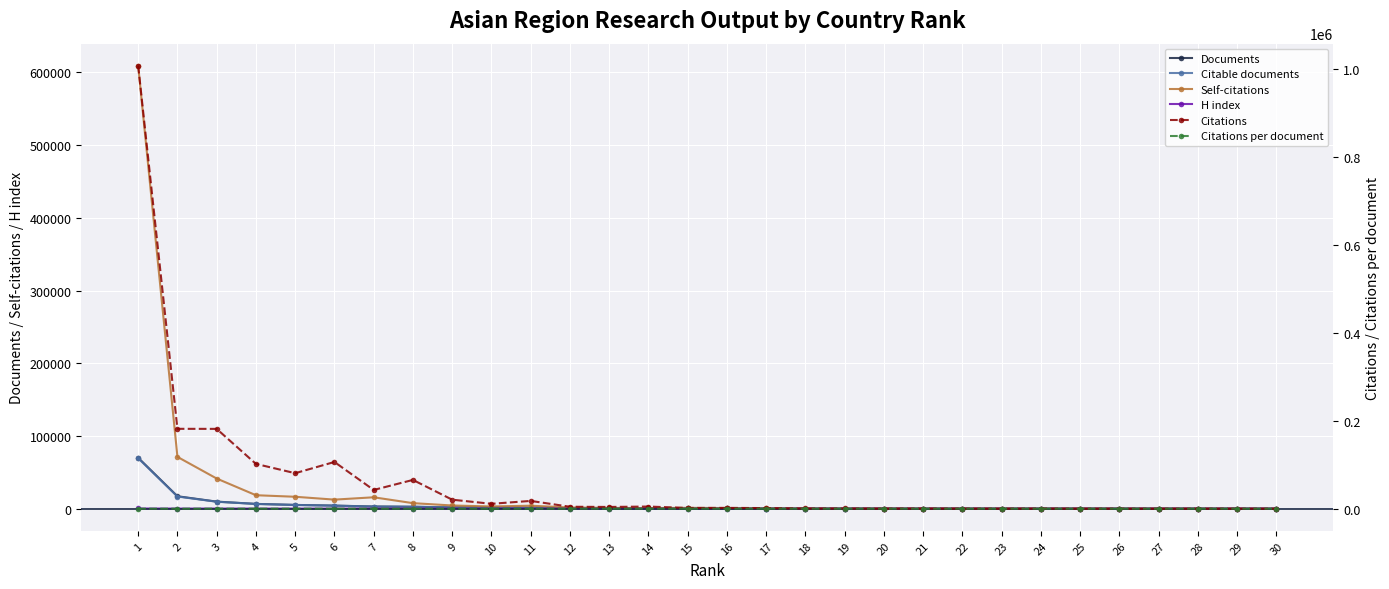

How many times do H index and Citations per document cross each other?

3